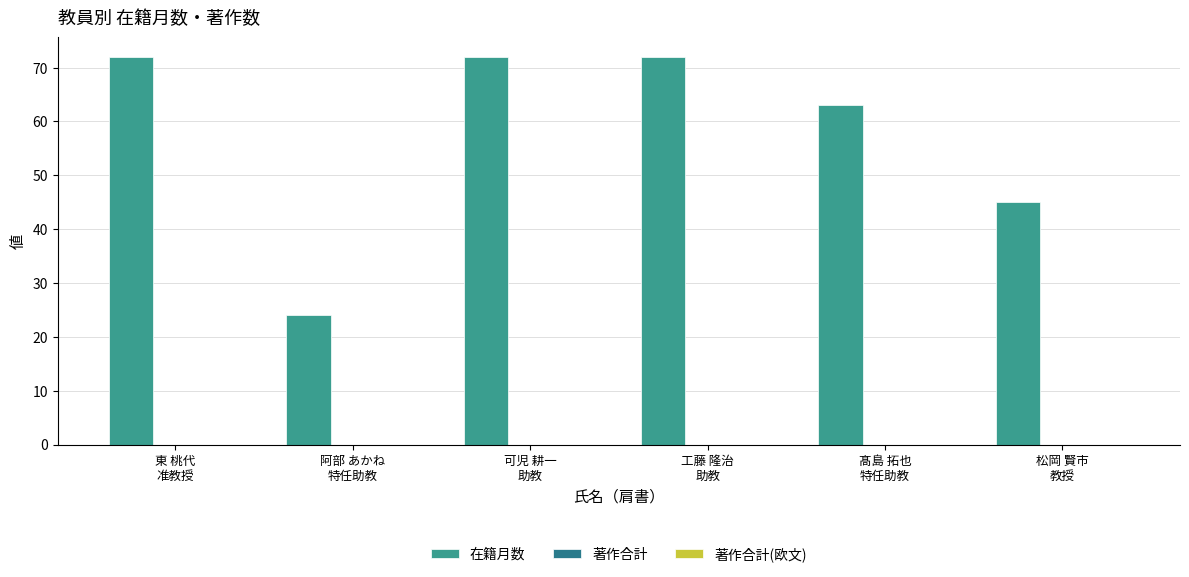

Are the bars horizontal?

No